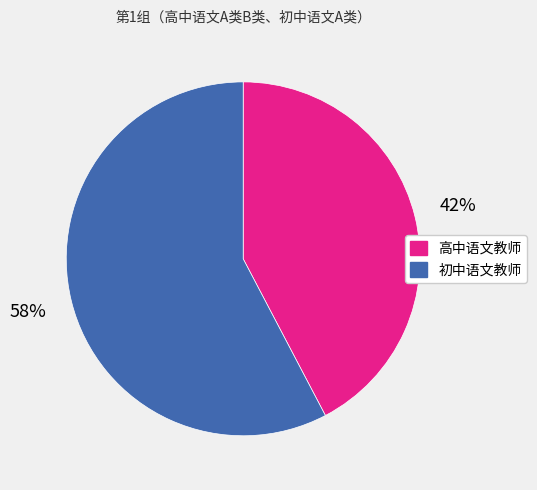

Which slice is the smallest?

高中语文教师